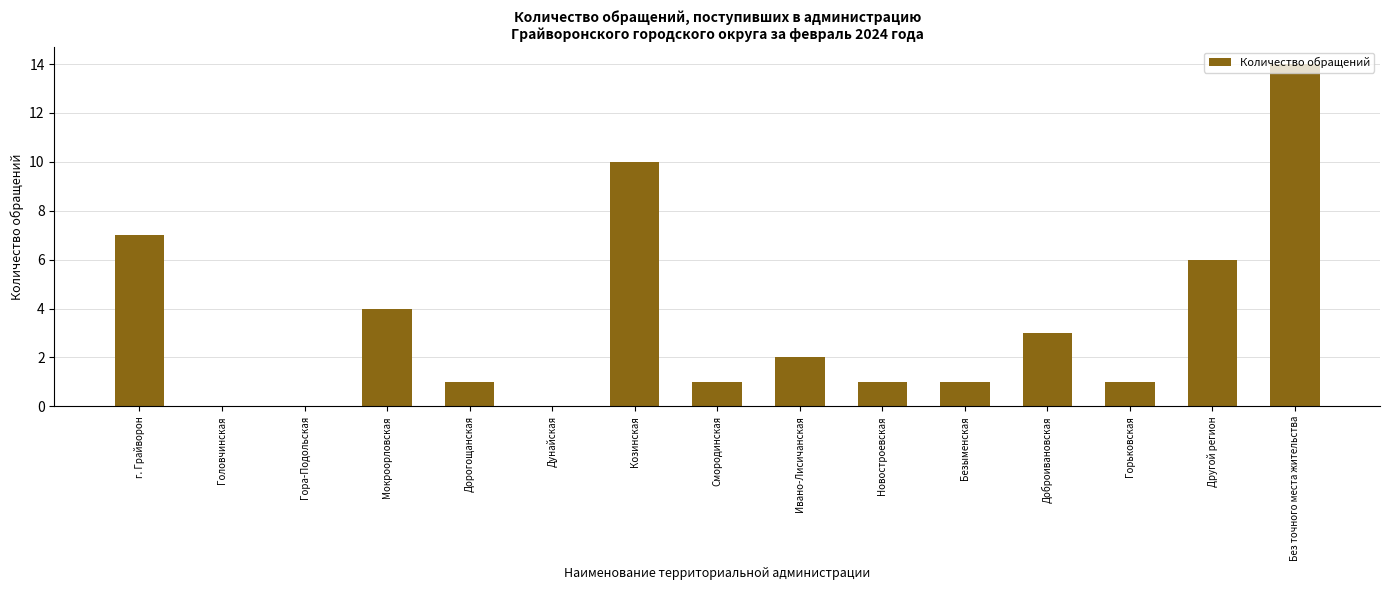

True or false: the data shows 1 at Дорогощанская.

True